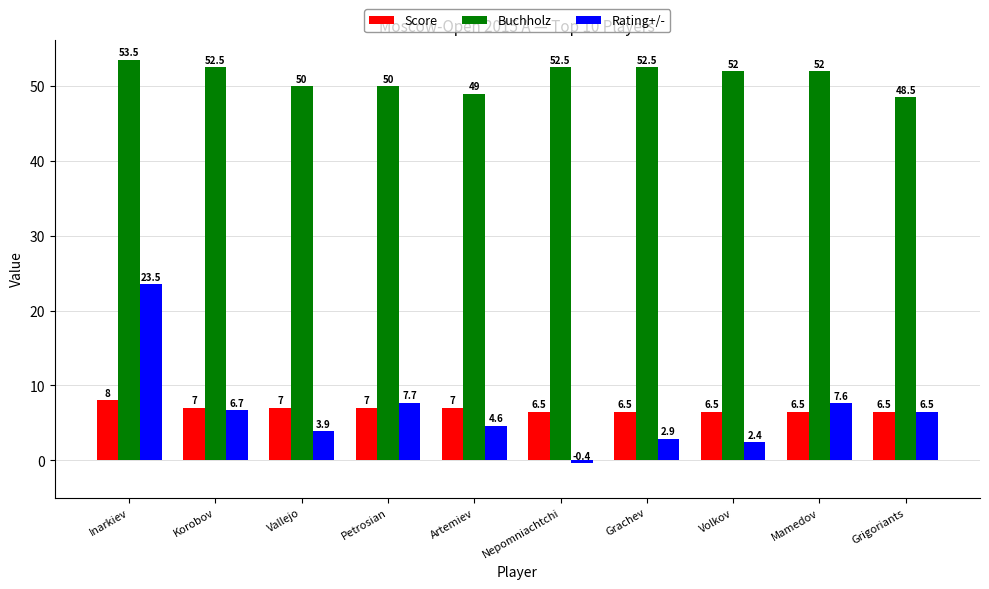

What position from the right is Nepomniachtchi?

5